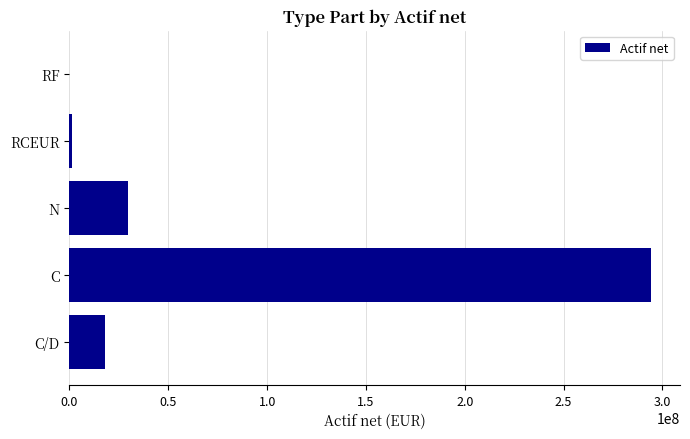

What is the change in value from C to N?

-264753832.1